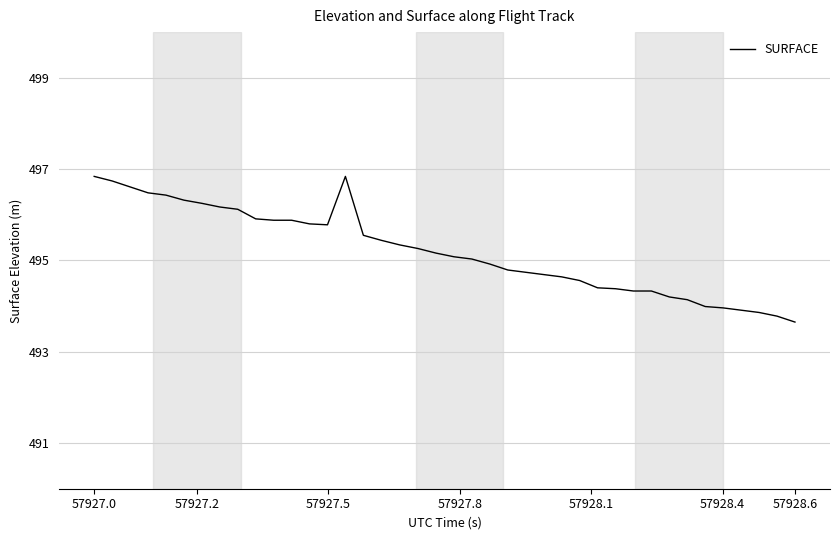

What is the greatest value displayed?

496.8